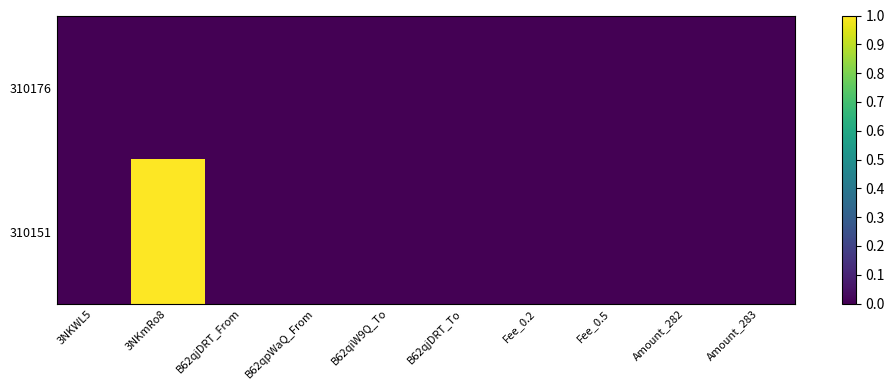

Between B62qpWaQ_From and Amount_282, which is larger?

Amount_282